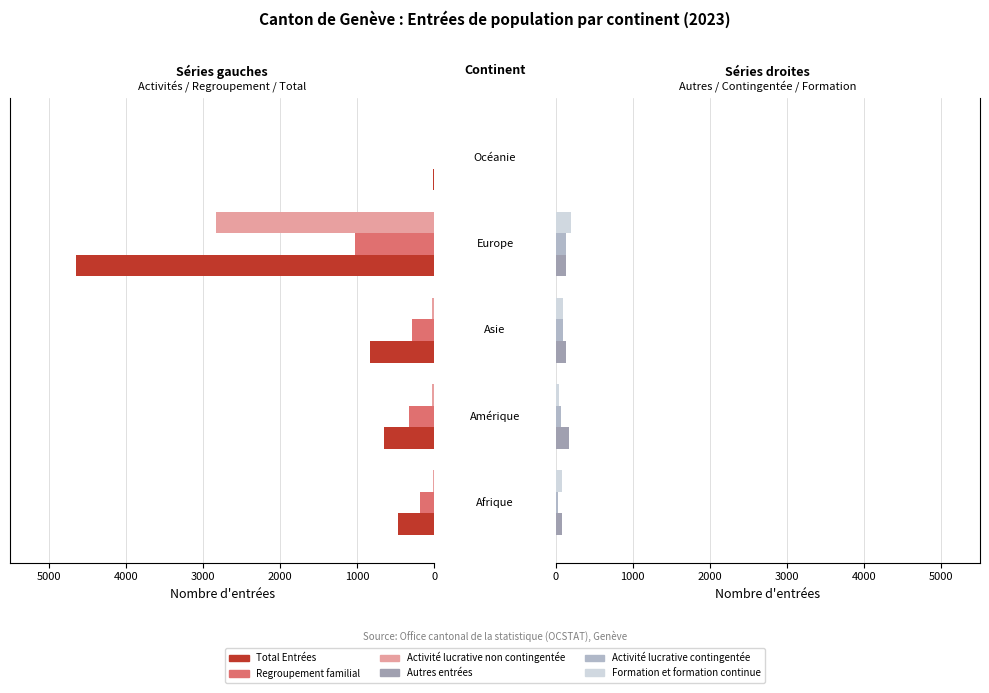

List the series in order of their peak value, highest first.

Total Entrées, Activité lucrative non contingentée, Regroupement familial, Formation et formation continue, Autres entrées, Activité lucrative contingentée